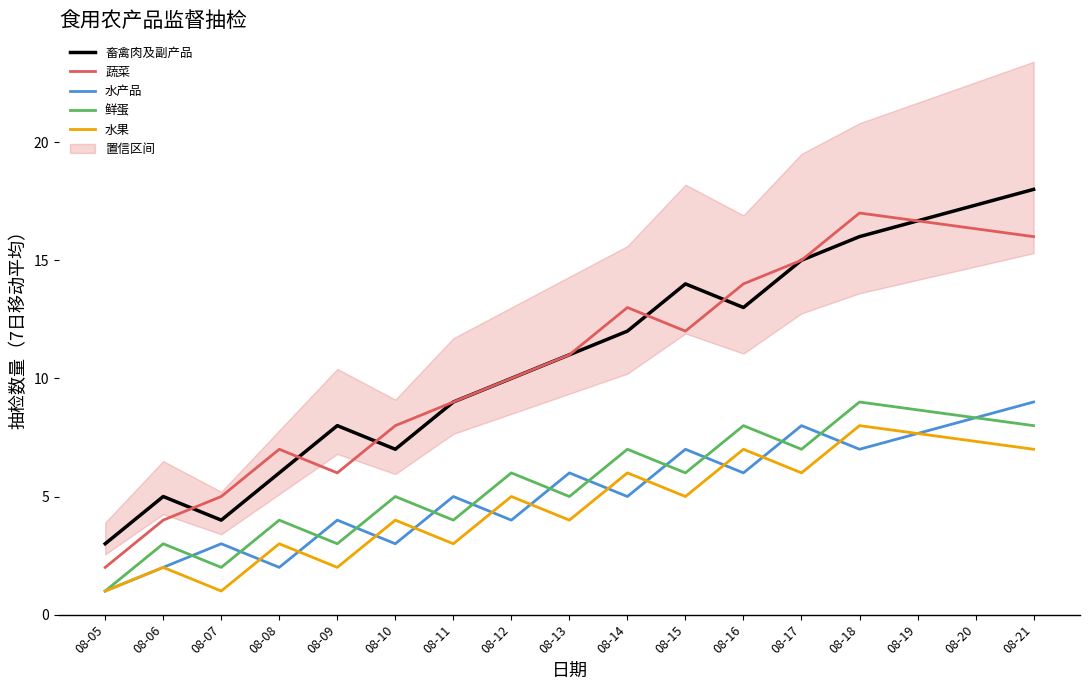

What is the difference between the highest and lowest values at 08-13?

7